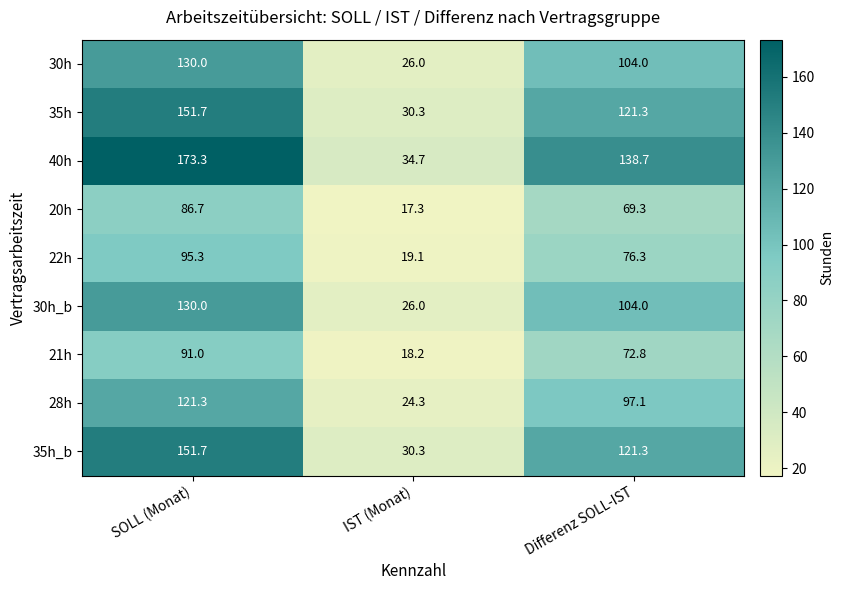

What is the sum of all 35h_b values?

303.3